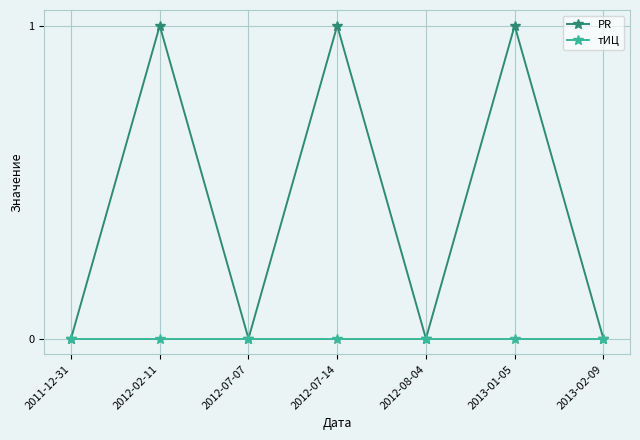

What is the difference between the highest and lowest values at 2012-07-14?

1